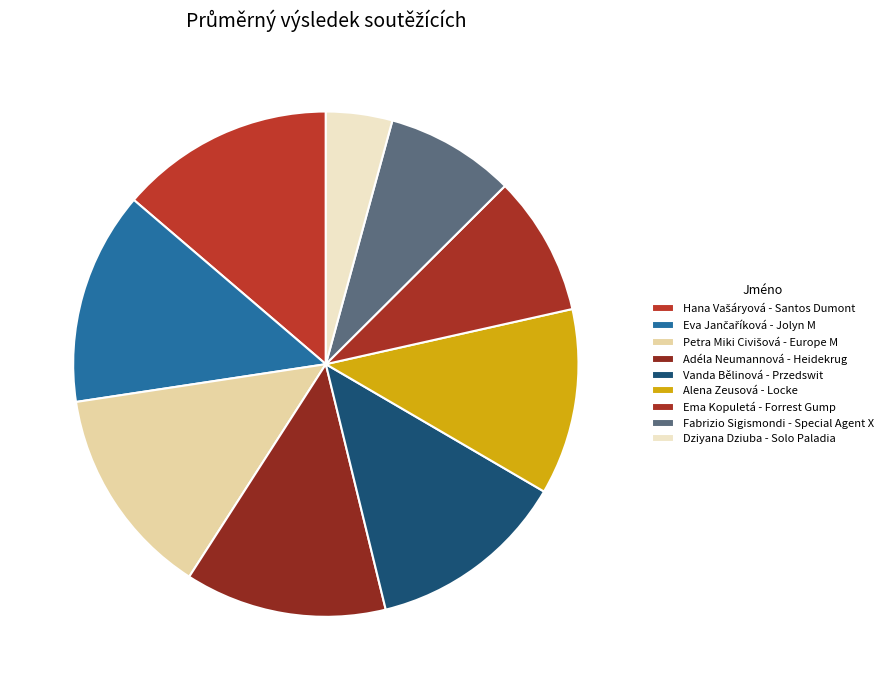

How many segments does this pie chart have?

9